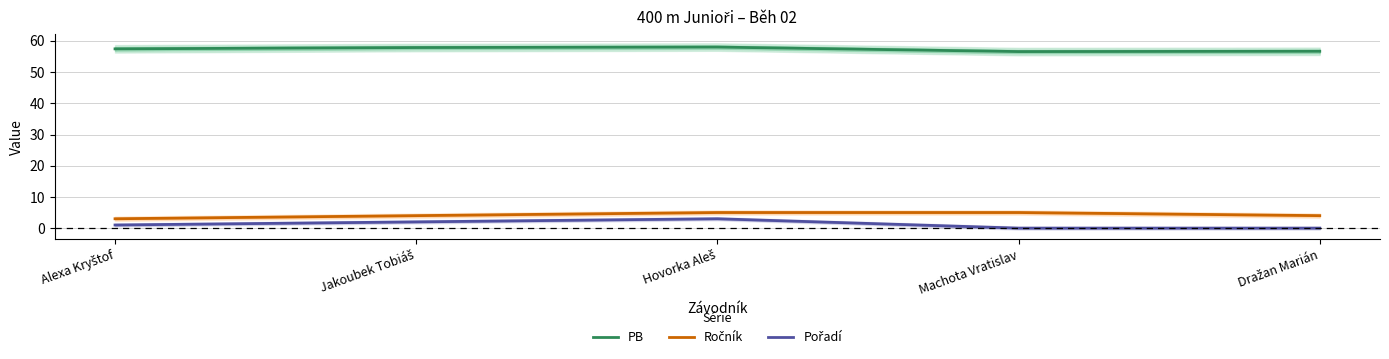

How many interior local peaks does the Pořadí series have?

1